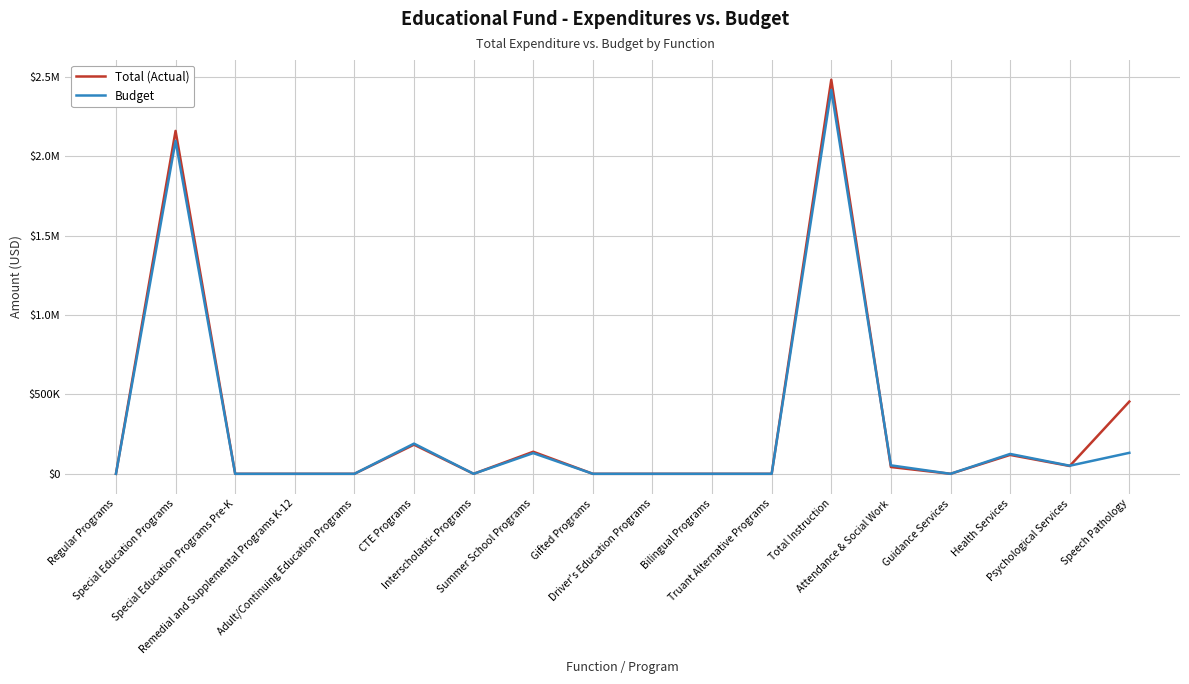

How many interior local valleys does the Budget series have?

3